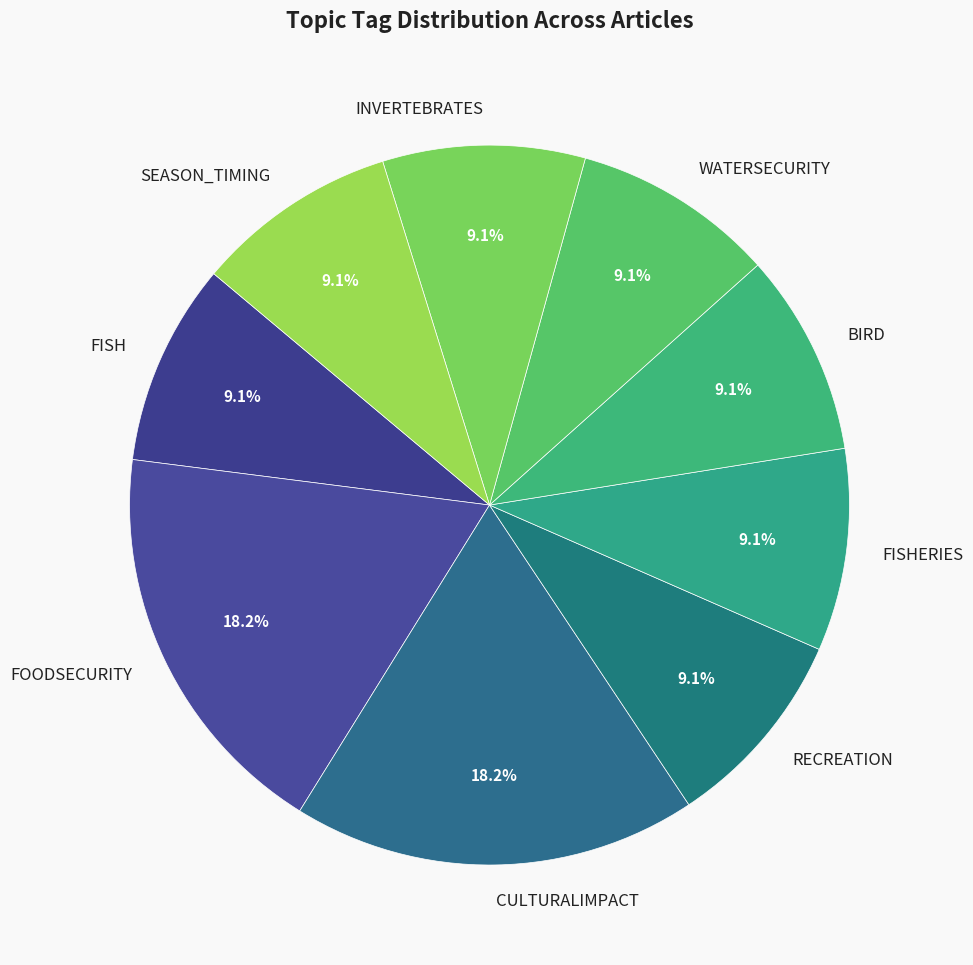

What percentage is the FISH slice, to the nearest percent?

9%